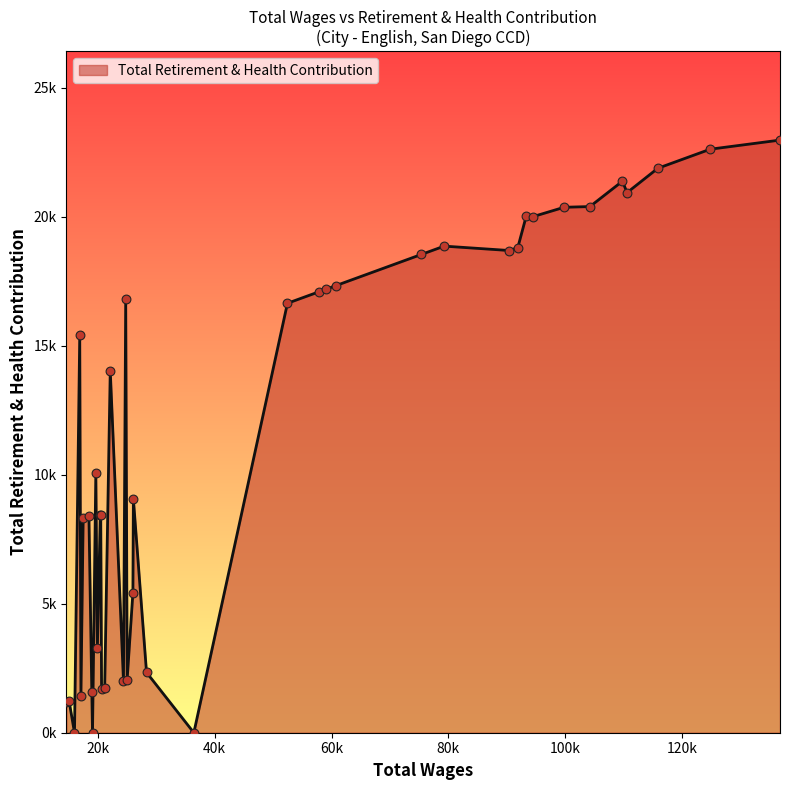

Does the chart have visible grid lines?

No